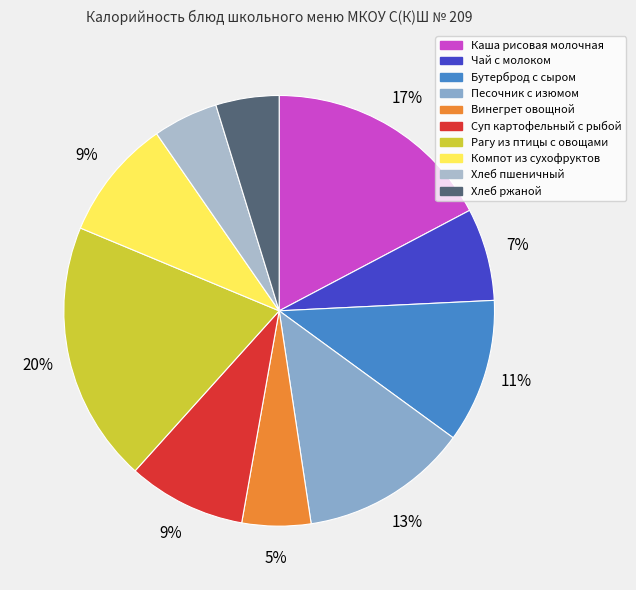

Which has a higher value, Каша рисовая молочная or Винегрет овощной?

Каша рисовая молочная